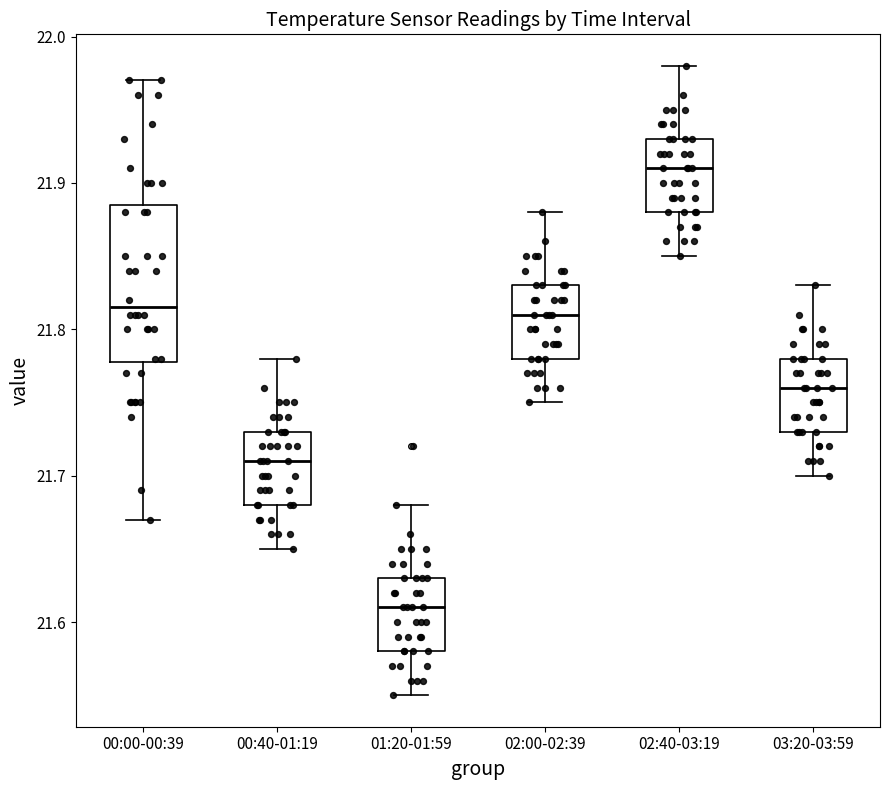

Where does the median line of the box for 02:00-02:39 sit on the y-axis? The values are not printed on the chart, so give them approximately, as read against the axis.

21.81